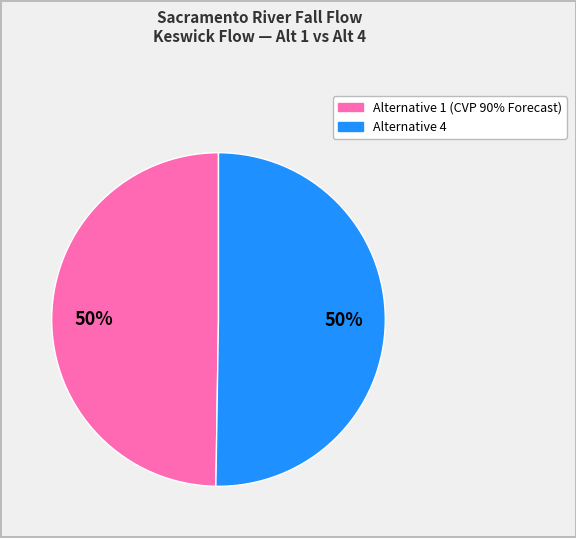

To the nearest percent, what is the average slice percentage?

50%